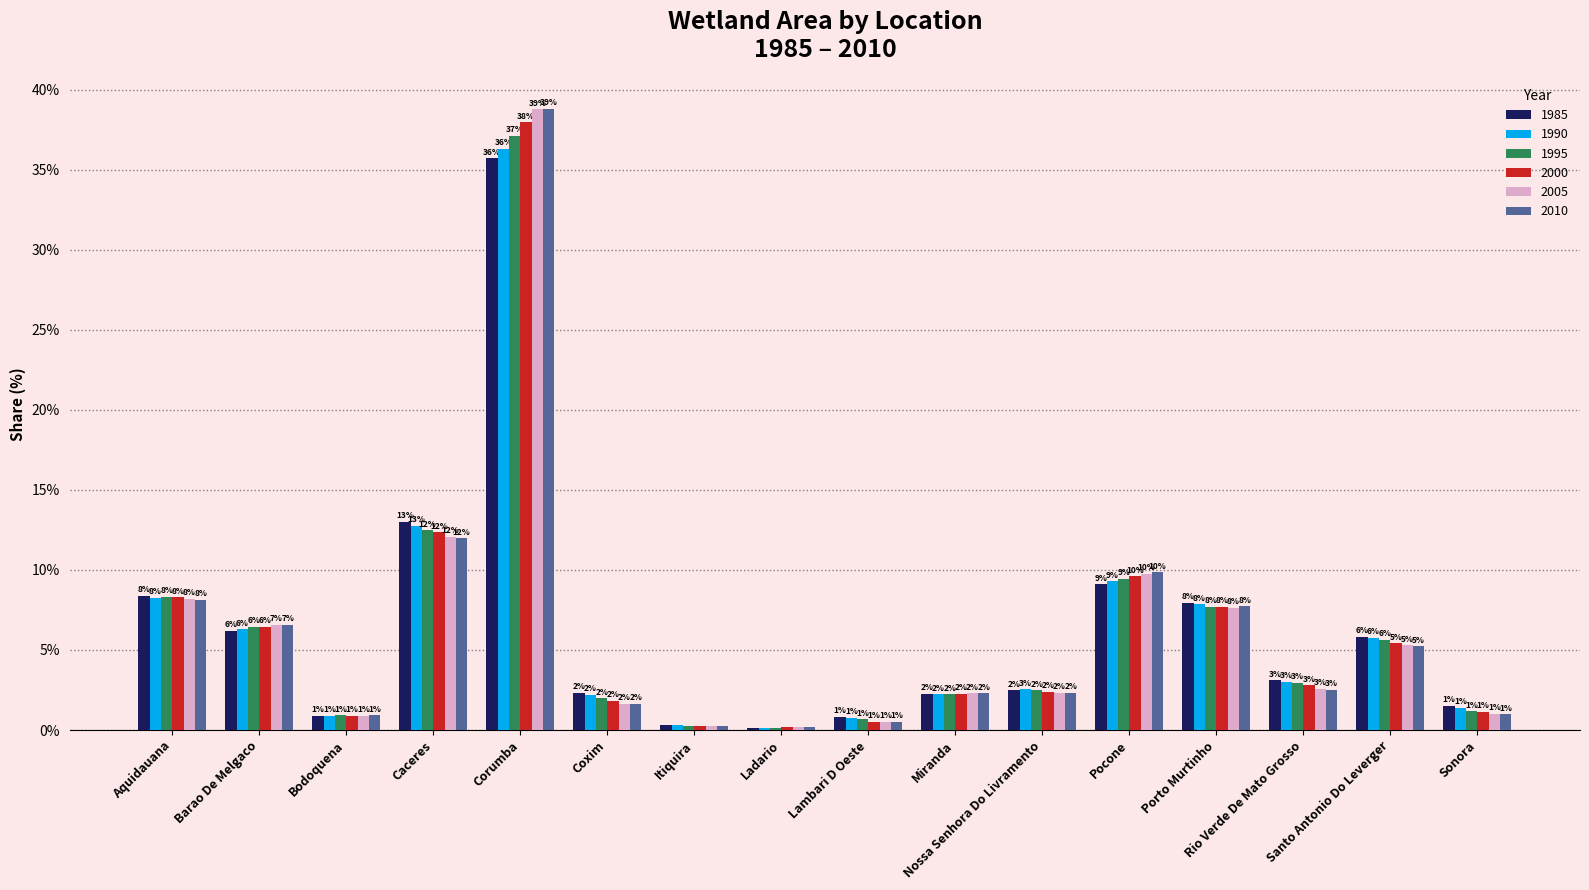

What position from the left is Barao De Melgaco?

2